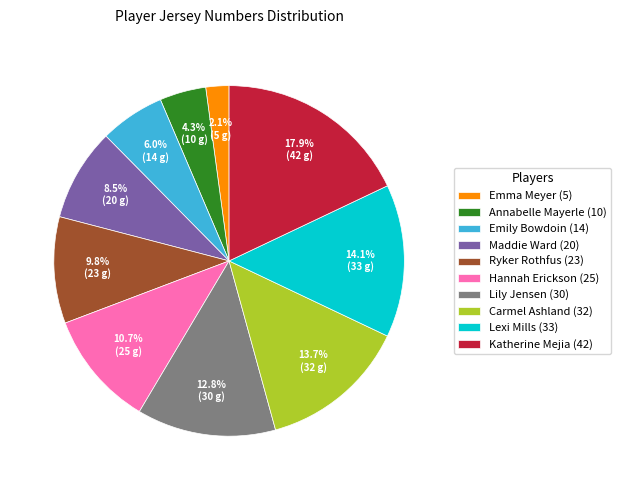

What is the ratio of the value at Carmel Ashland (32) to the value at Hannah Erickson (25)?

1.3